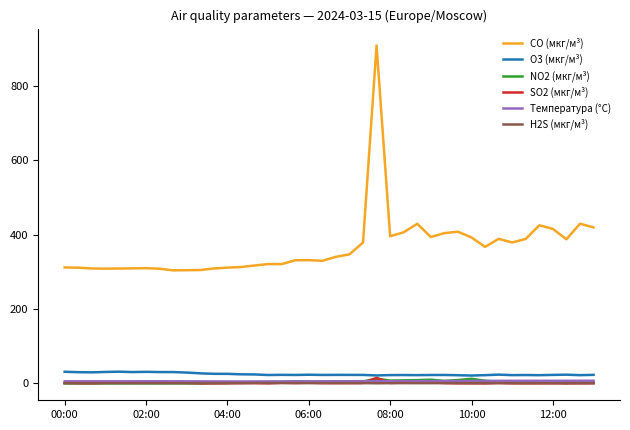

True or false: H2S (мкг/м³) and CO (мкг/м³) intersect in this chart.

False